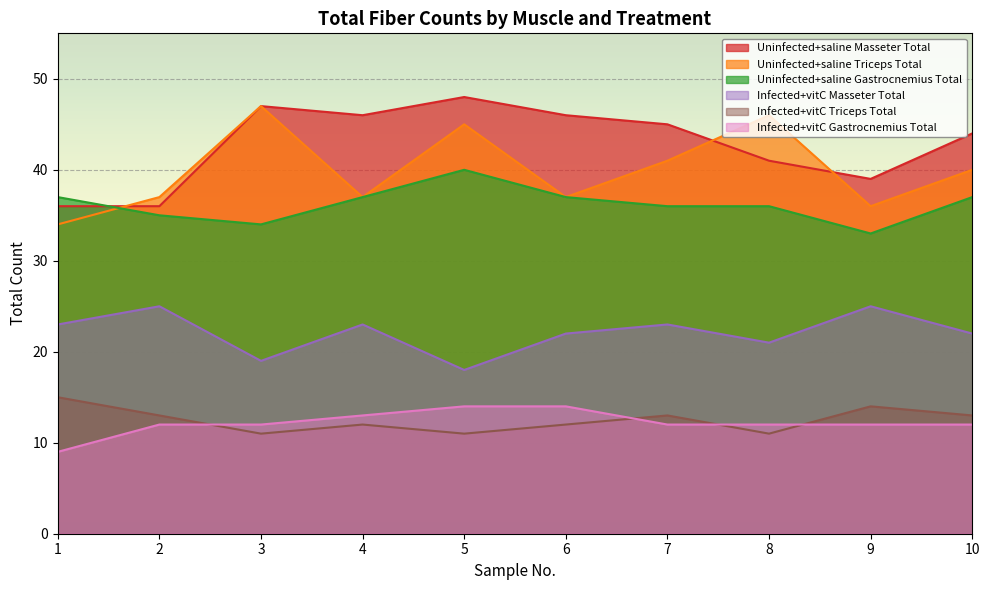

What is the total value across all series at 5?

176